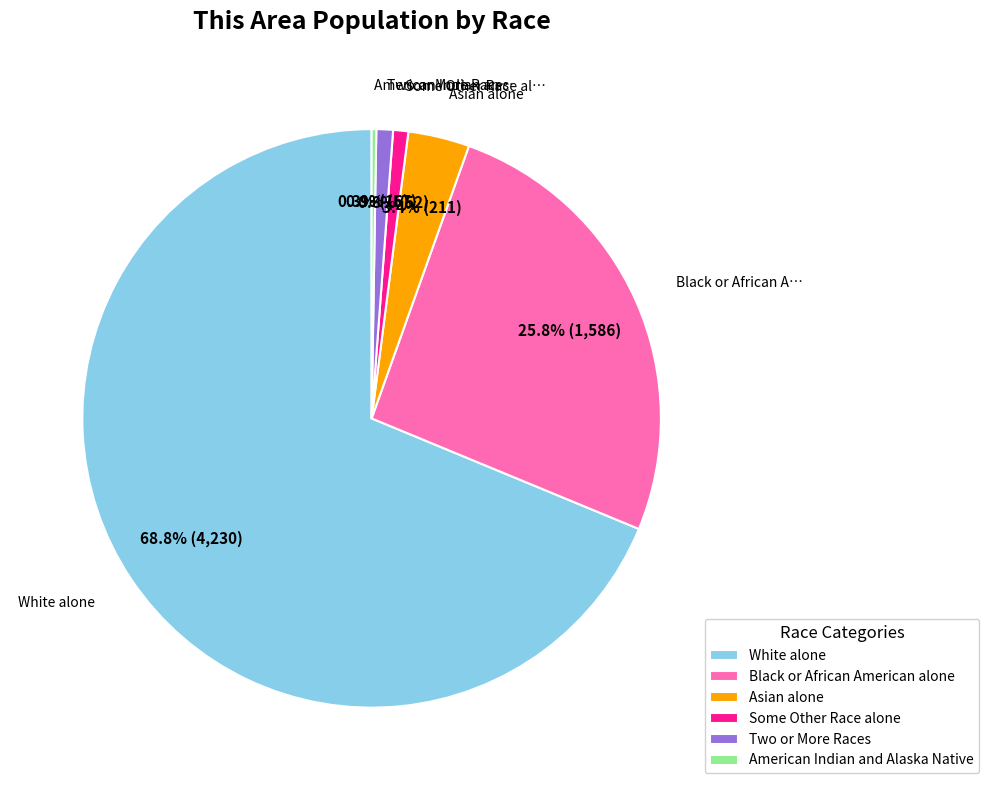

What is the largest slice in the pie chart?

White alone